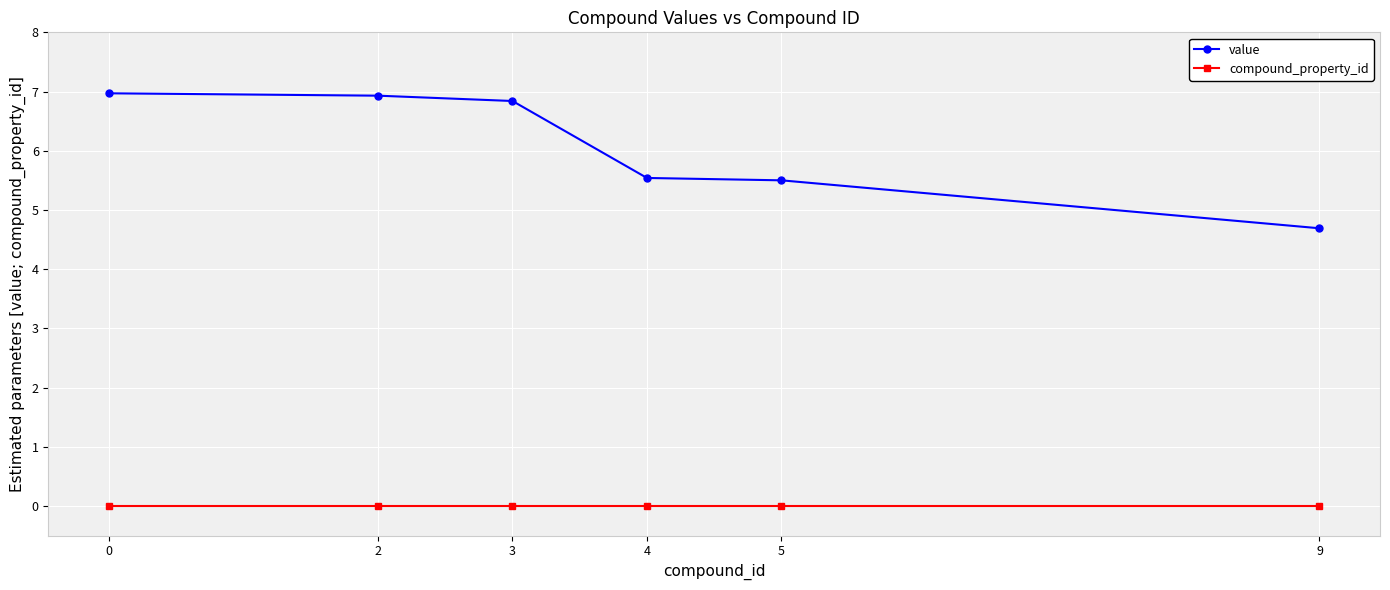

The value of value at 9 is 4.7. True or false?

True